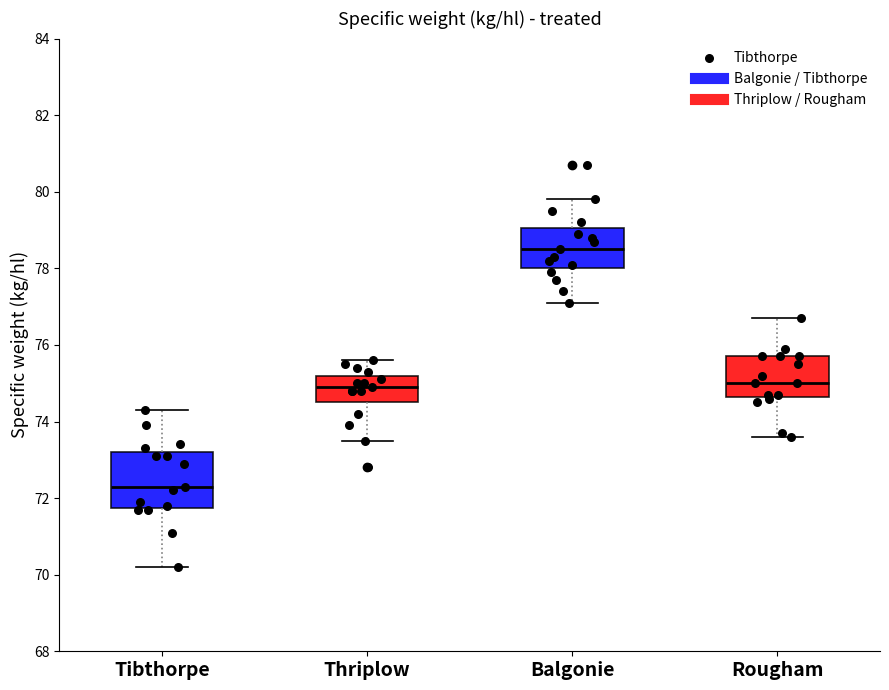

Where does the upper whisker of the box for Rougham end on the y-axis? The values are not printed on the chart, so give them approximately, as read against the axis.

76.8